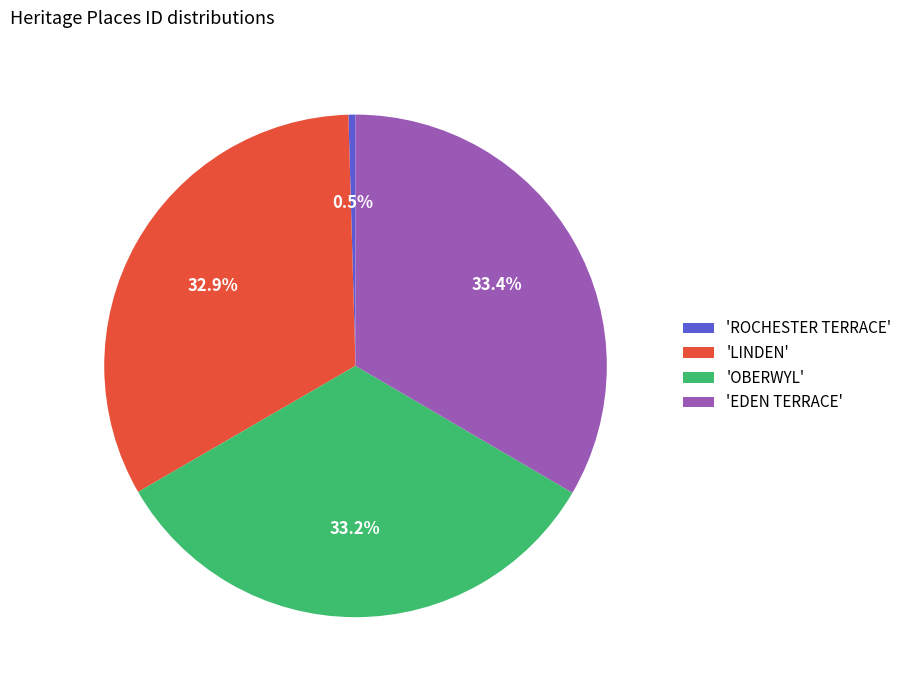

Between 'LINDEN' and 'ROCHESTER TERRACE', which is larger?

'LINDEN'